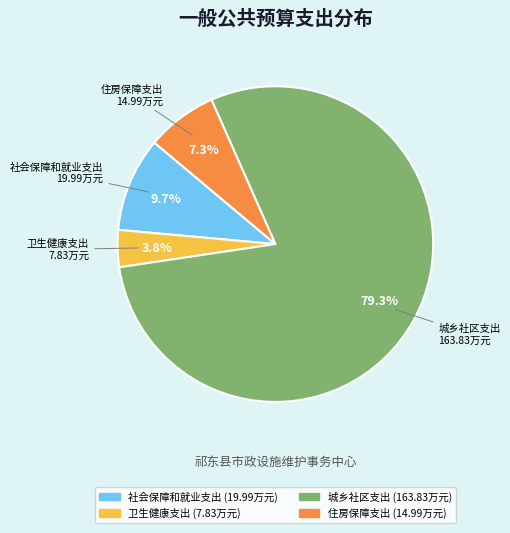

Count the number of slices in the pie.

4